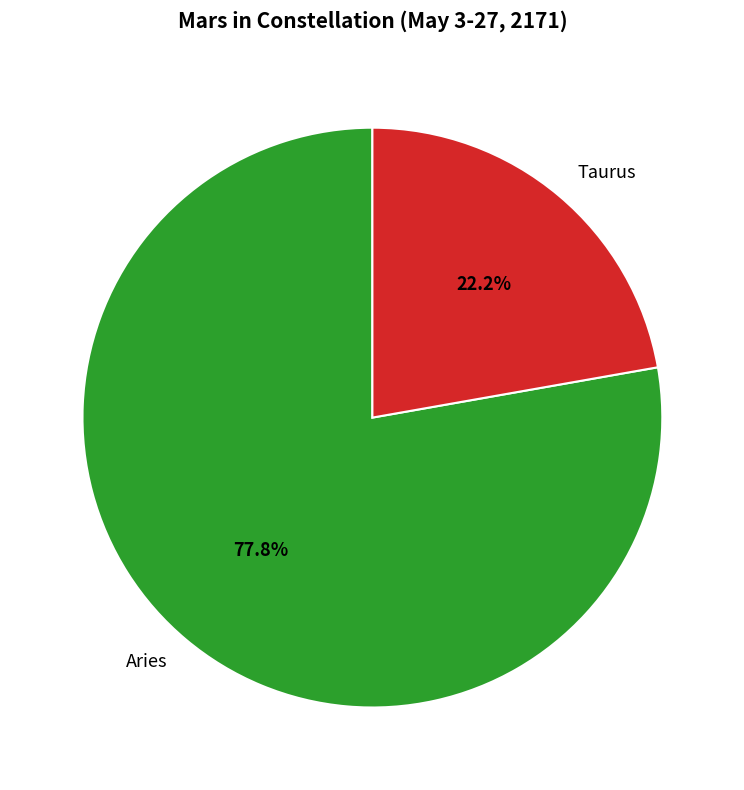

Which slice represents more than half of the pie?

Aries